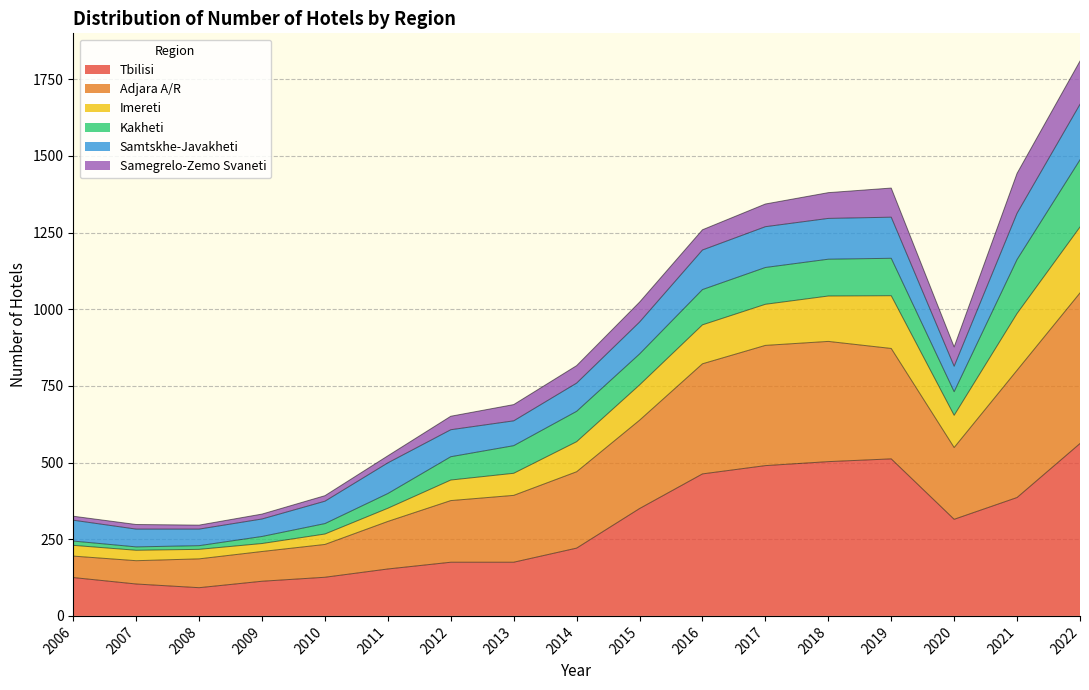

Where is the first local maximum for Tbilisi?

2019